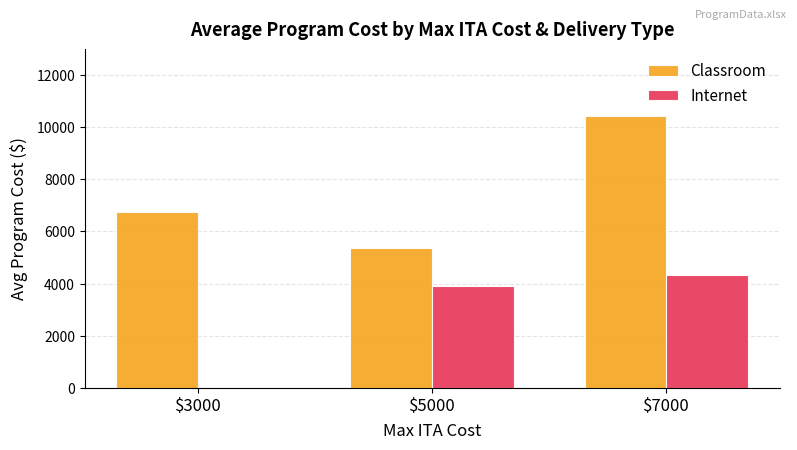

Which series has the largest range (max minus min)?

Classroom